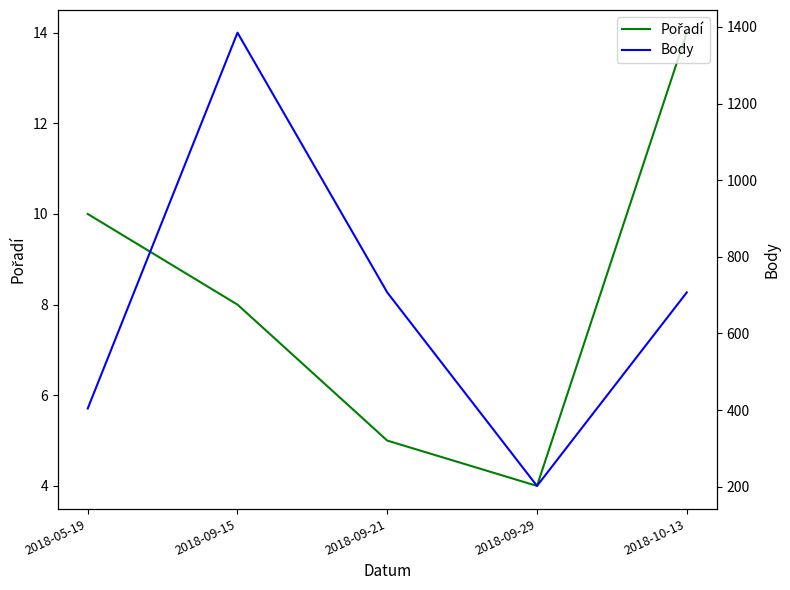

True or false: Pořadí and Body intersect in this chart.

False